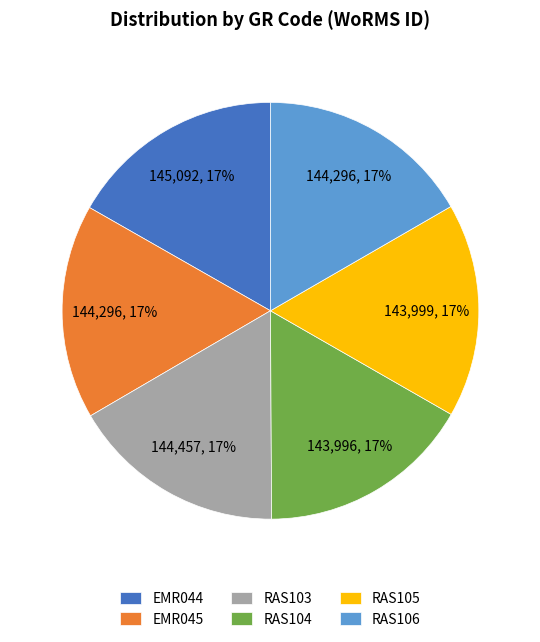

Is there any slice that represents more than half of the pie?

No